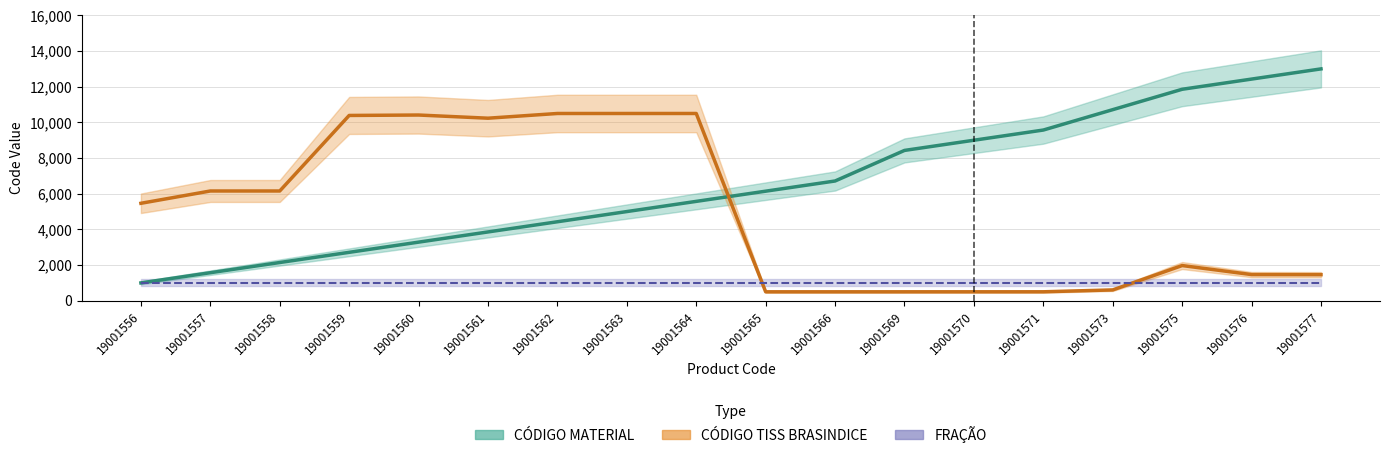

At which label does CÓDIGO TISS BRASINDICE (line) first exceed 5463?

19001556